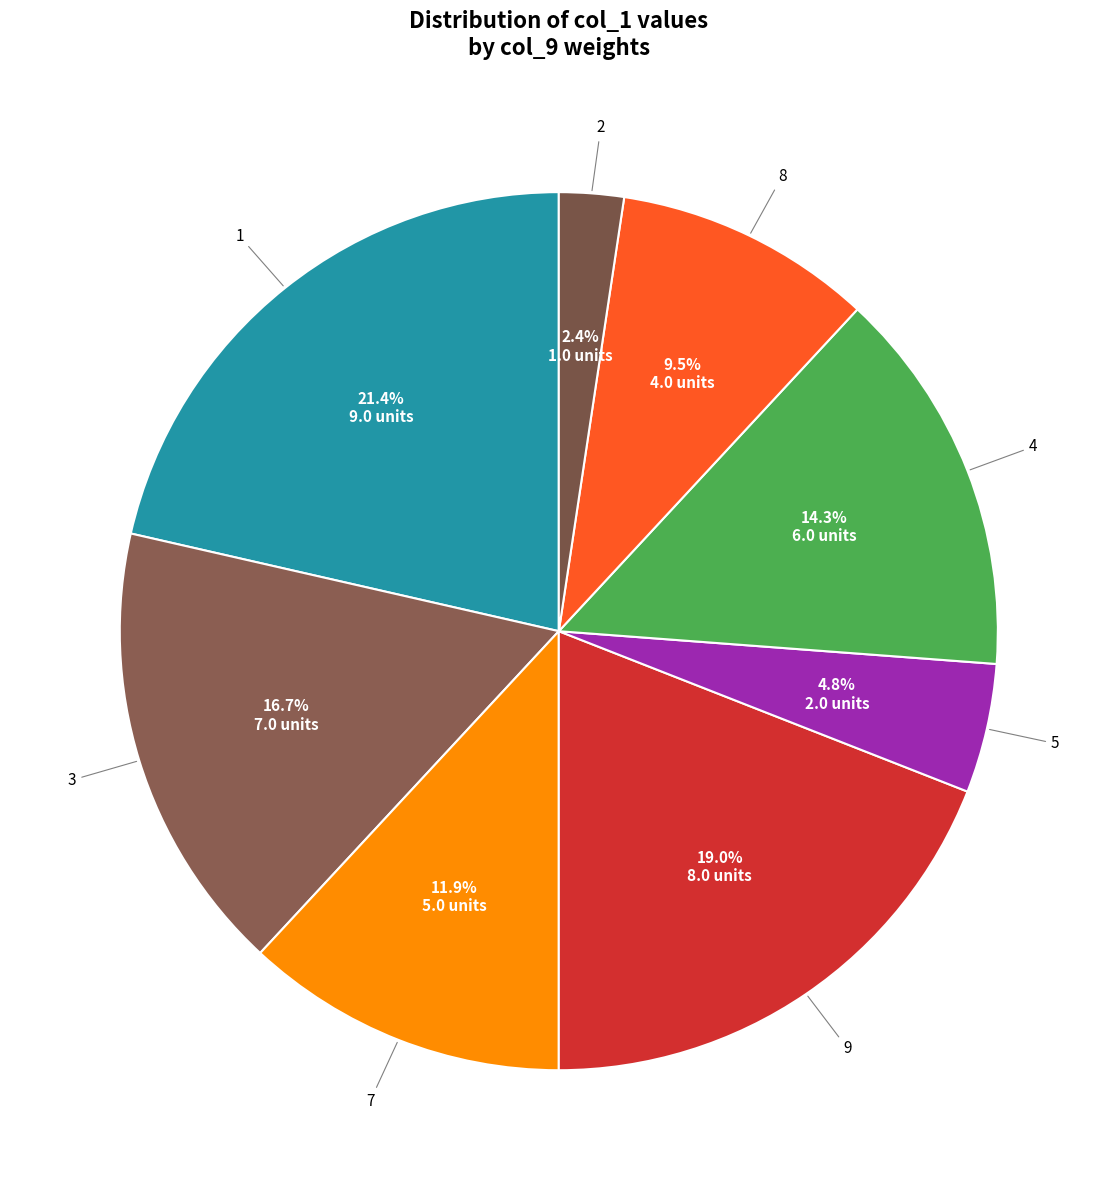

Count the number of slices in the pie.

8